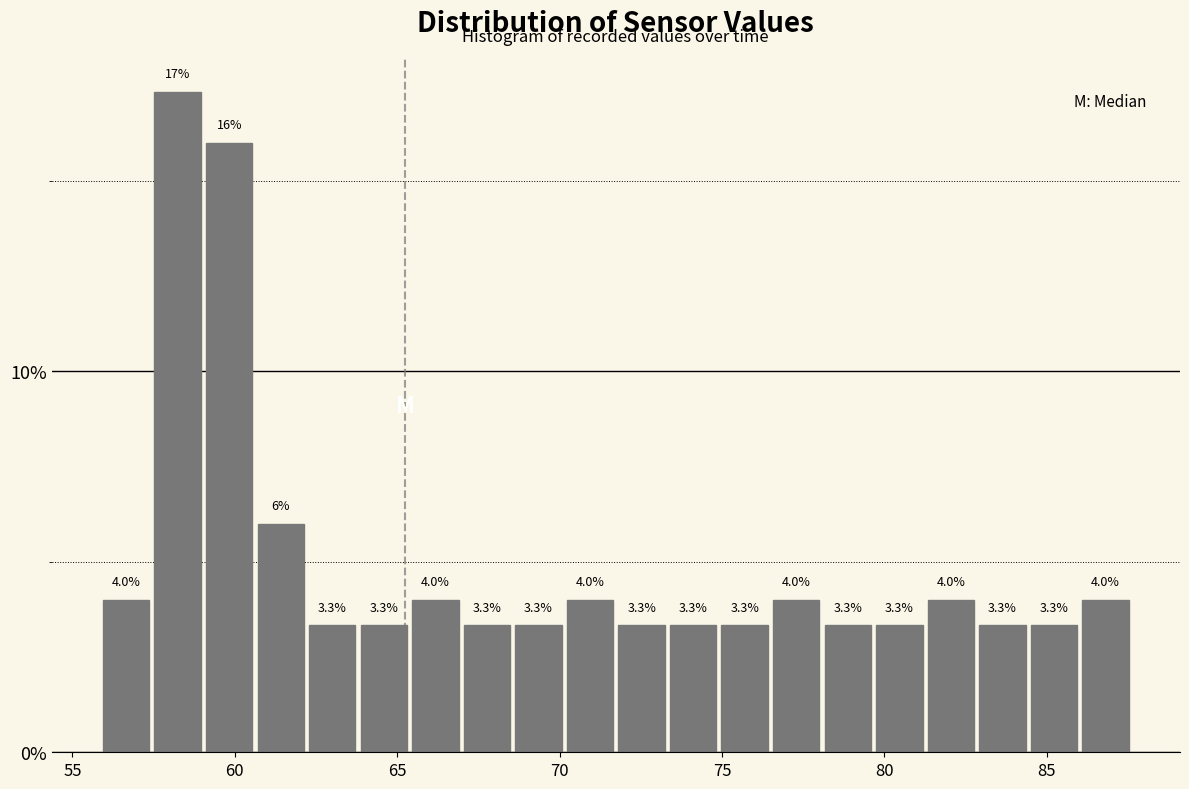

Read against the x-axis, roughly where is the centre of the tallest bar?

58.0